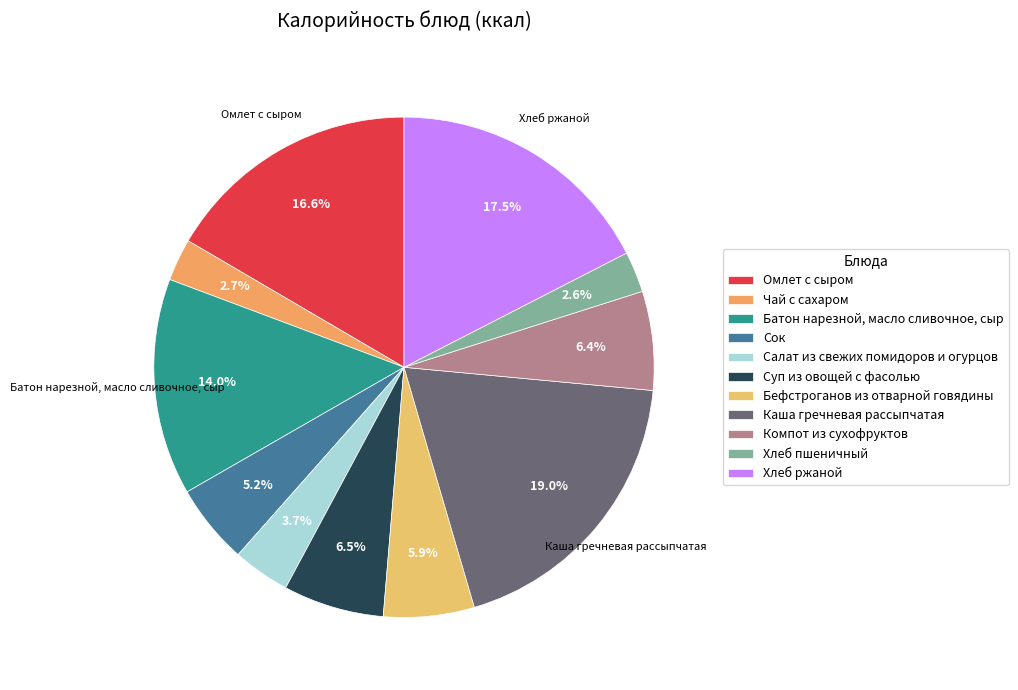

What percentage do Чай с сахаром and Компот из сухофруктов together represent?

9.1%